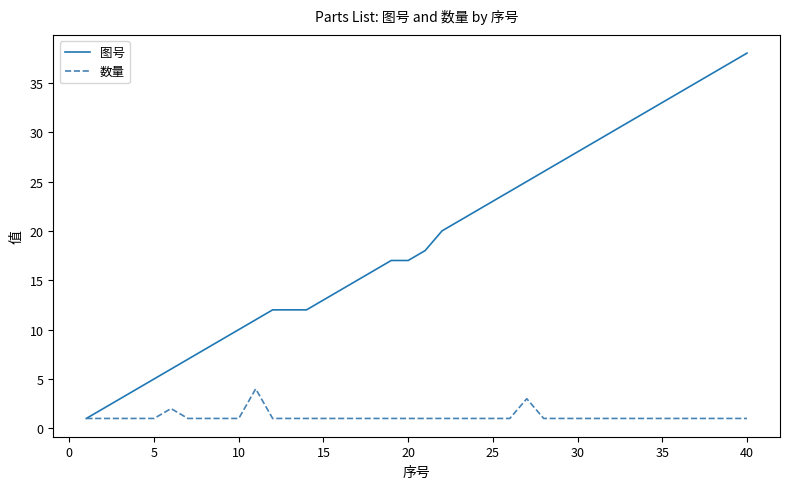

How many lines are shown in the chart?

2